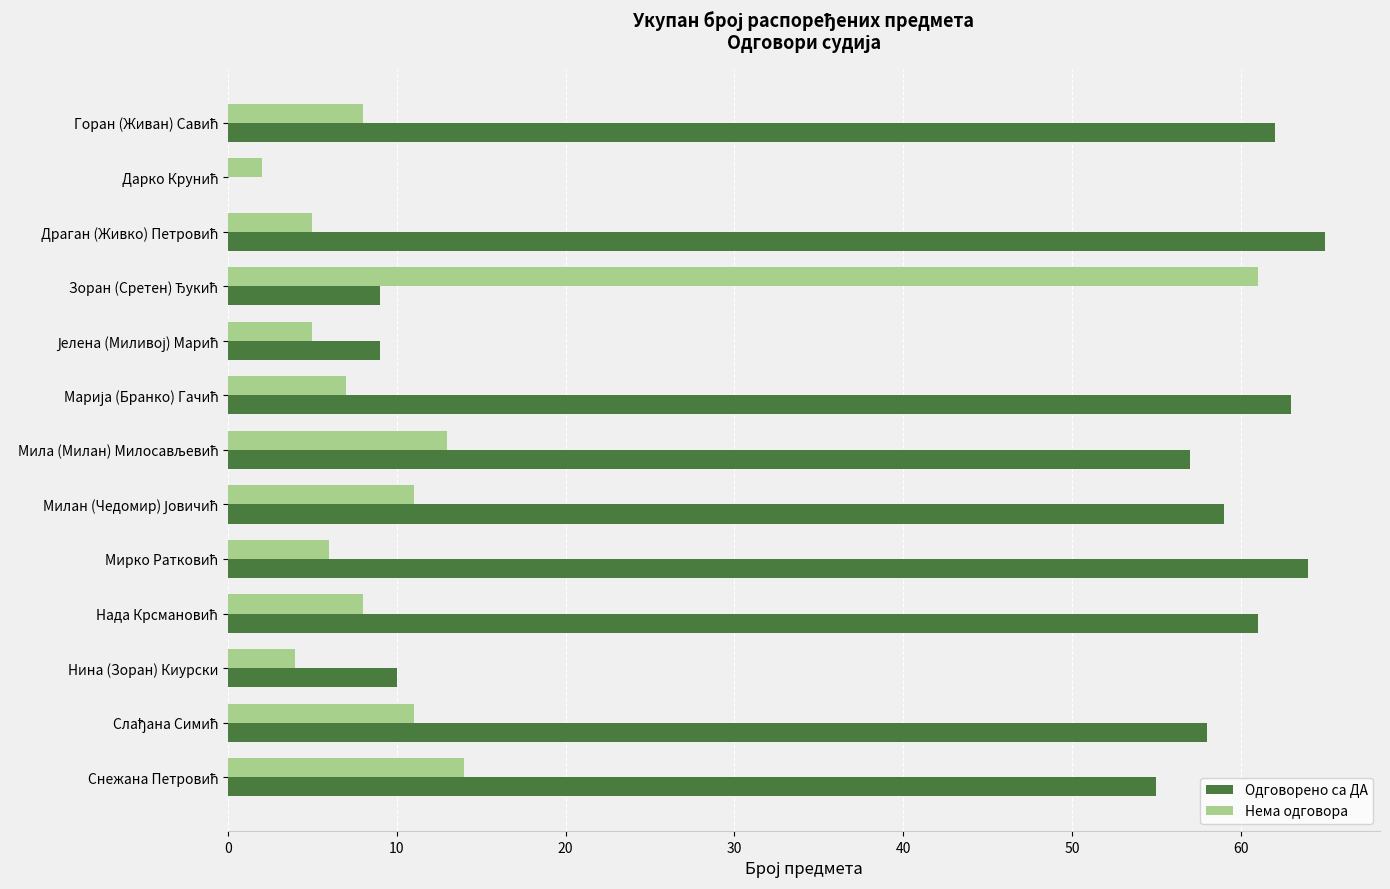

What is the sum of all Нема одговора values?

155